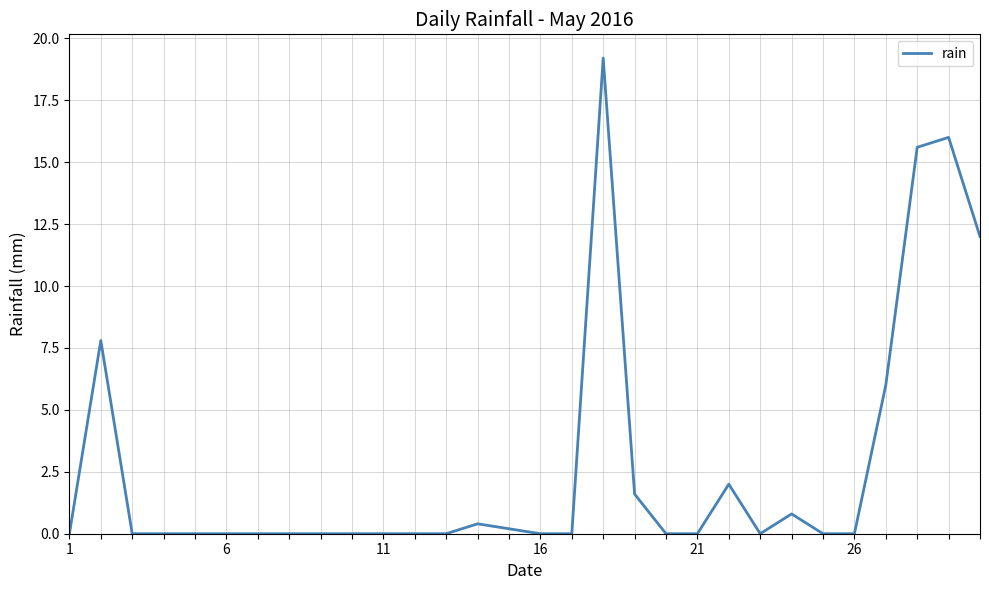

Does the chart have visible grid lines?

Yes